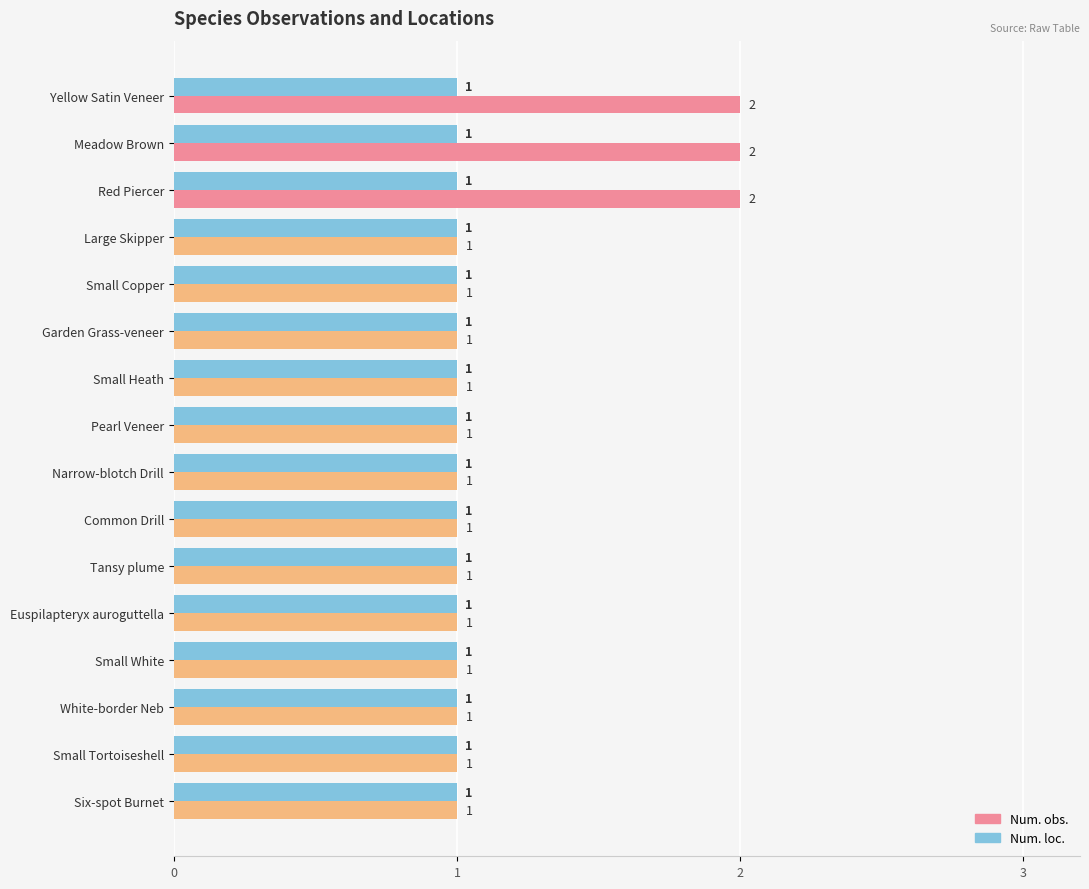

The Num. obs. series shows 2 at Small Copper. True or false?

False